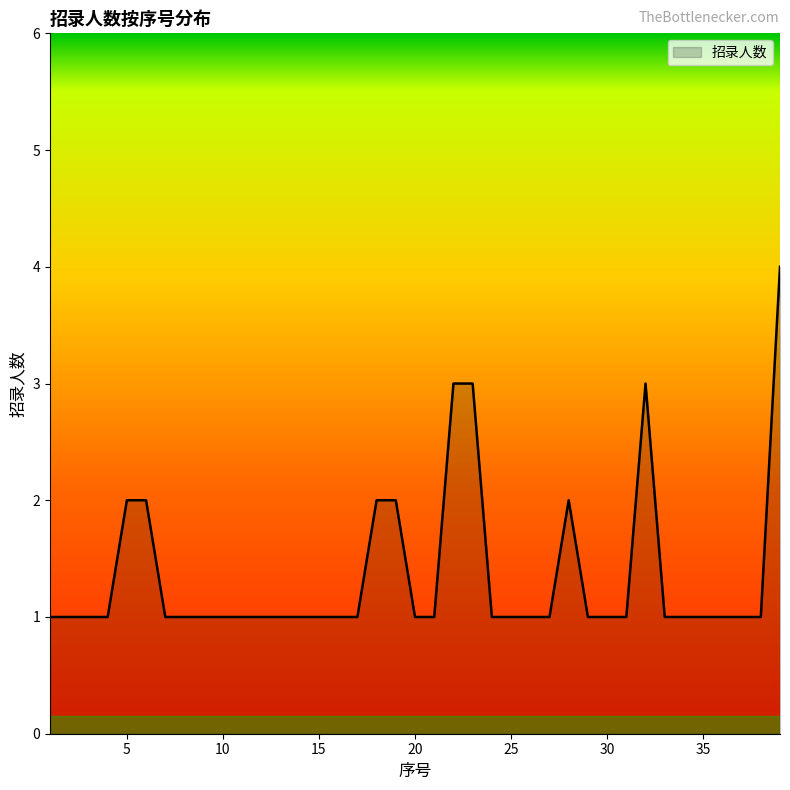

What is the difference between the maximum and minimum values?

3